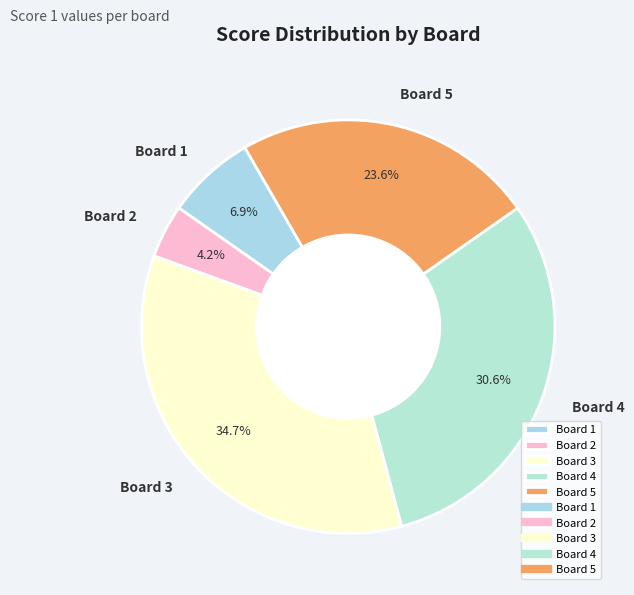

How many segments does this pie chart have?

5